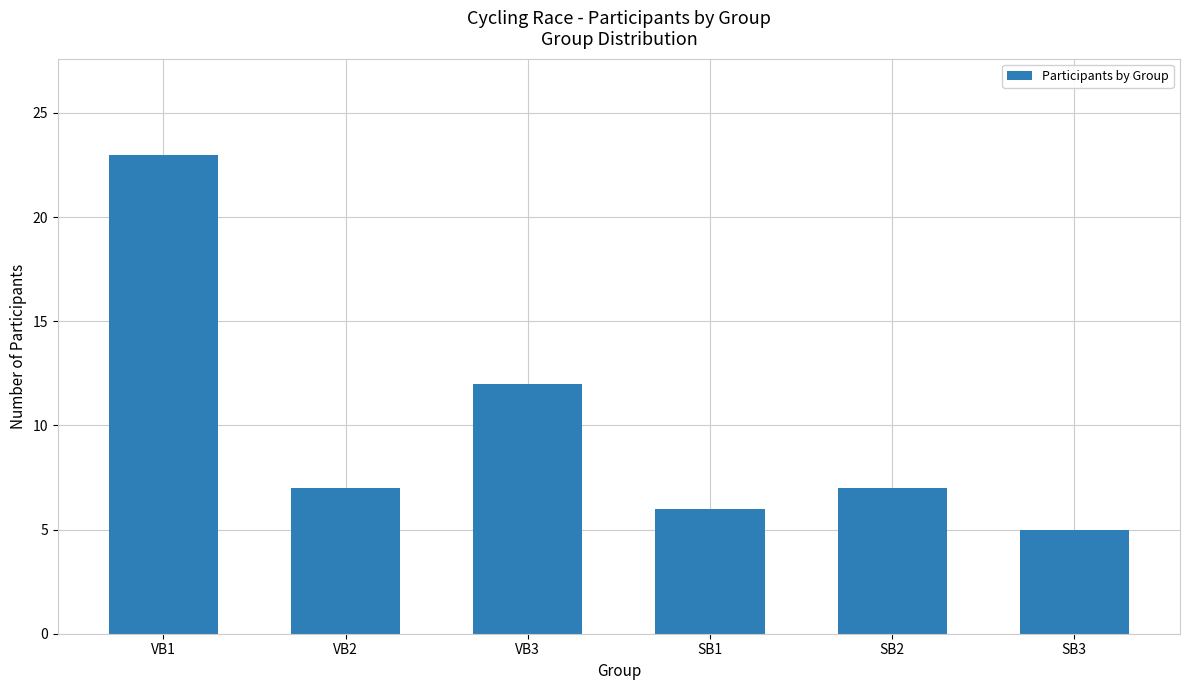

What is the sum of the values at VB1 and SB1?

29